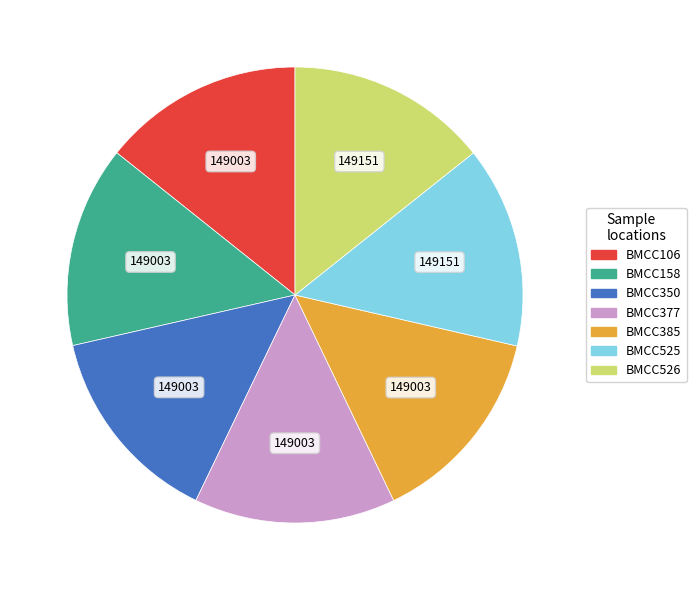

What is the ratio of the value at BMCC526 to the value at BMCC377?

1.0